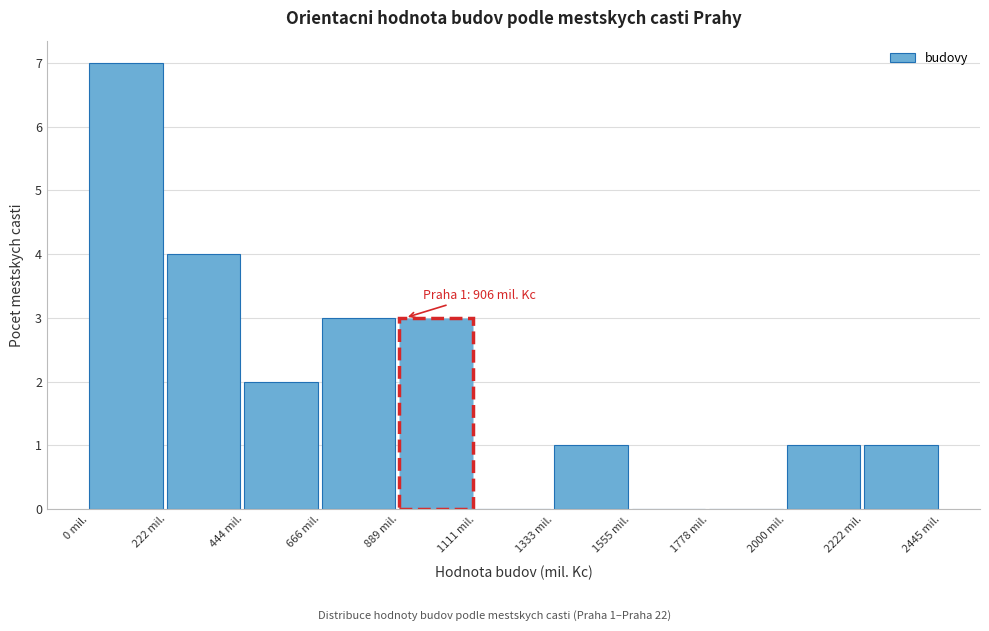

Over which range of the x-axis is the bar tallest?

0 to 200